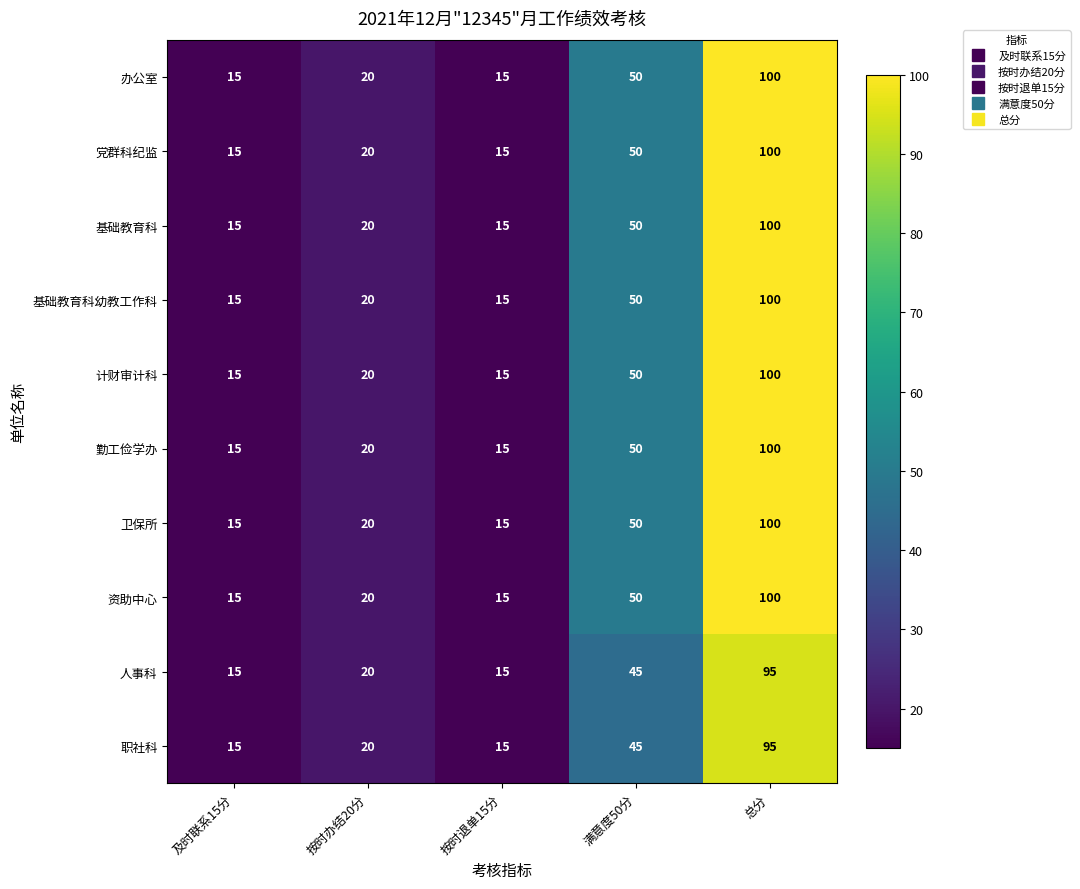

At which category does the chart reach its peak across all series?

总分